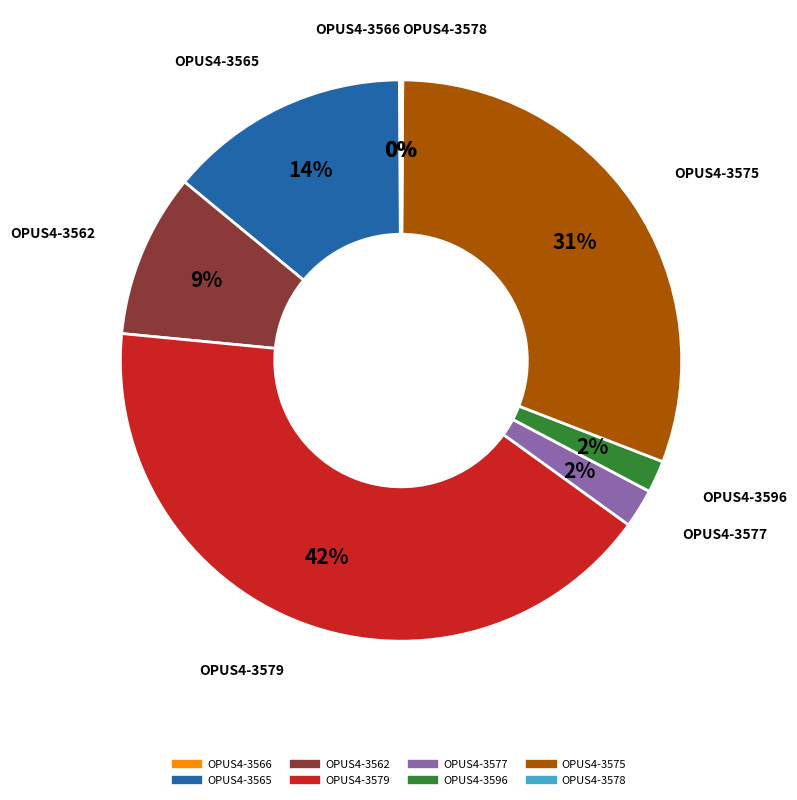

Combined, do OPUS4-3579 and OPUS4-3562 account for over 50%?

Yes